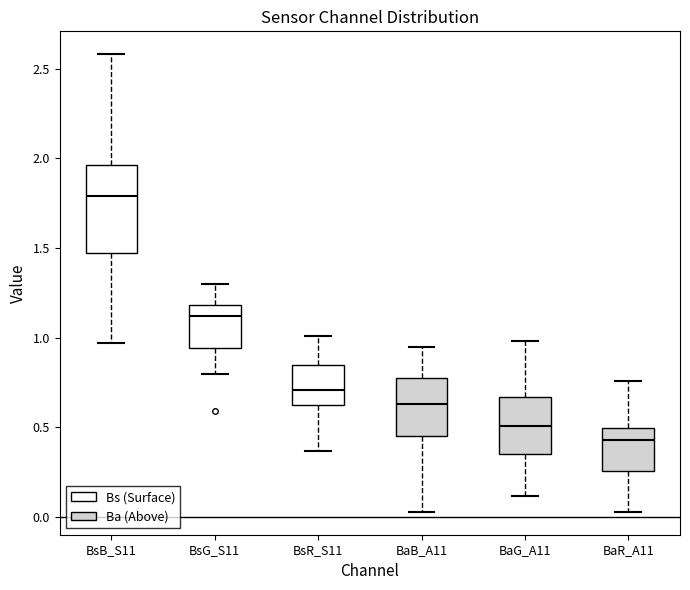

Reading left to right, transcribe this box plot: for each box, give where its median line is, the range the box spans, and where its two whiskers end, as read against the y-axis. The values are not printed on the chart, so give them approximately, as read against the axis.

BsB_S11: median 1.80, box 1.45 to 1.95, whiskers 0.95 to 2.60
BsG_S11: median 1.10, box 0.95 to 1.20, whiskers 0.80 to 1.30
BsR_S11: median 0.70, box 0.65 to 0.85, whiskers 0.35 to 1.00
BaB_A11: median 0.65, box 0.45 to 0.80, whiskers 0.05 to 0.95
BaG_A11: median 0.50, box 0.35 to 0.65, whiskers 0.10 to 1.00
BaR_A11: median 0.45, box 0.25 to 0.50, whiskers 0.05 to 0.75